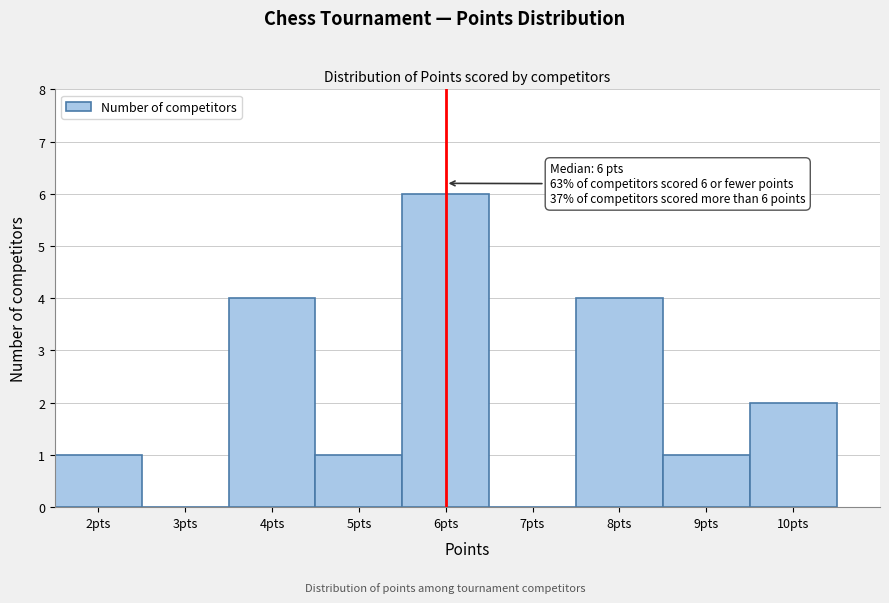

Which range on the x-axis has the tallest bar?

5.5 to 6.5